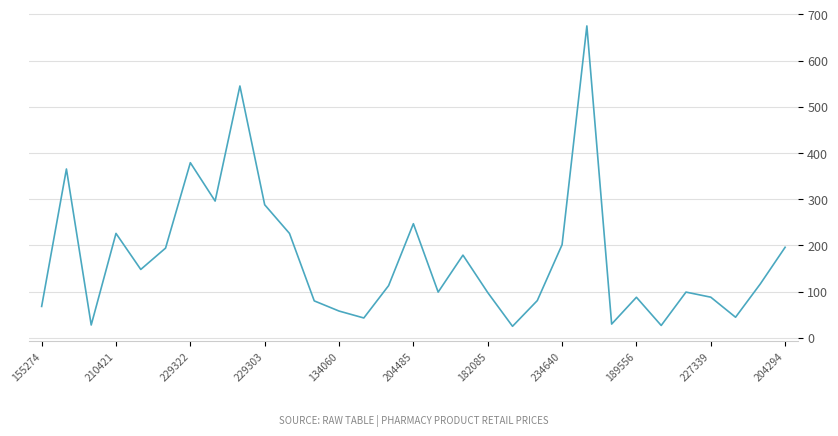

Does the chart display data point markers on the line(s)?

No